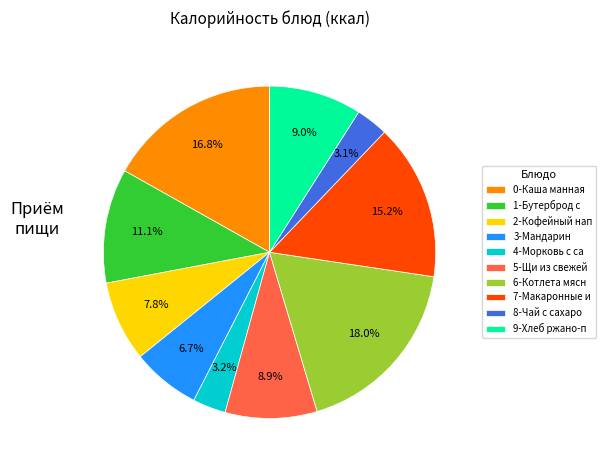

What is the largest slice in the pie chart?

6-Котлета мясн